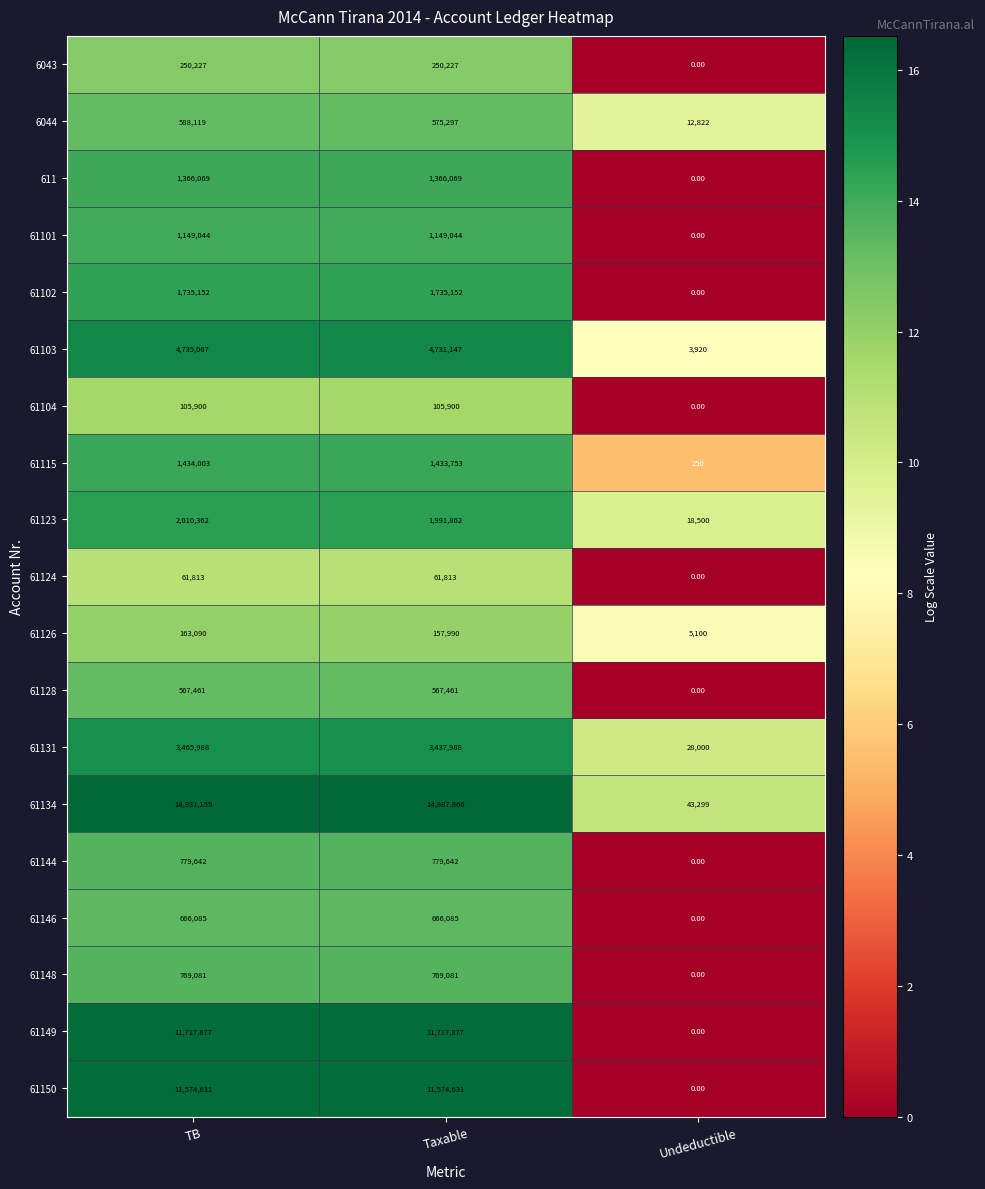

At which category is the sum across all series the highest?

TB